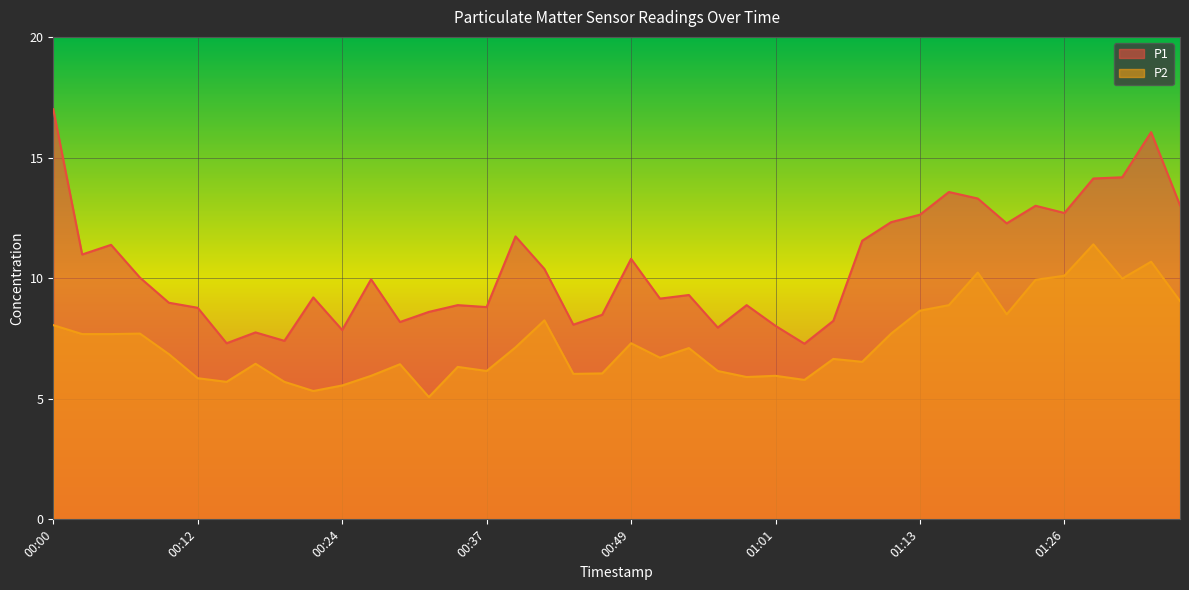

Which series has the largest range (max minus min)?

P1